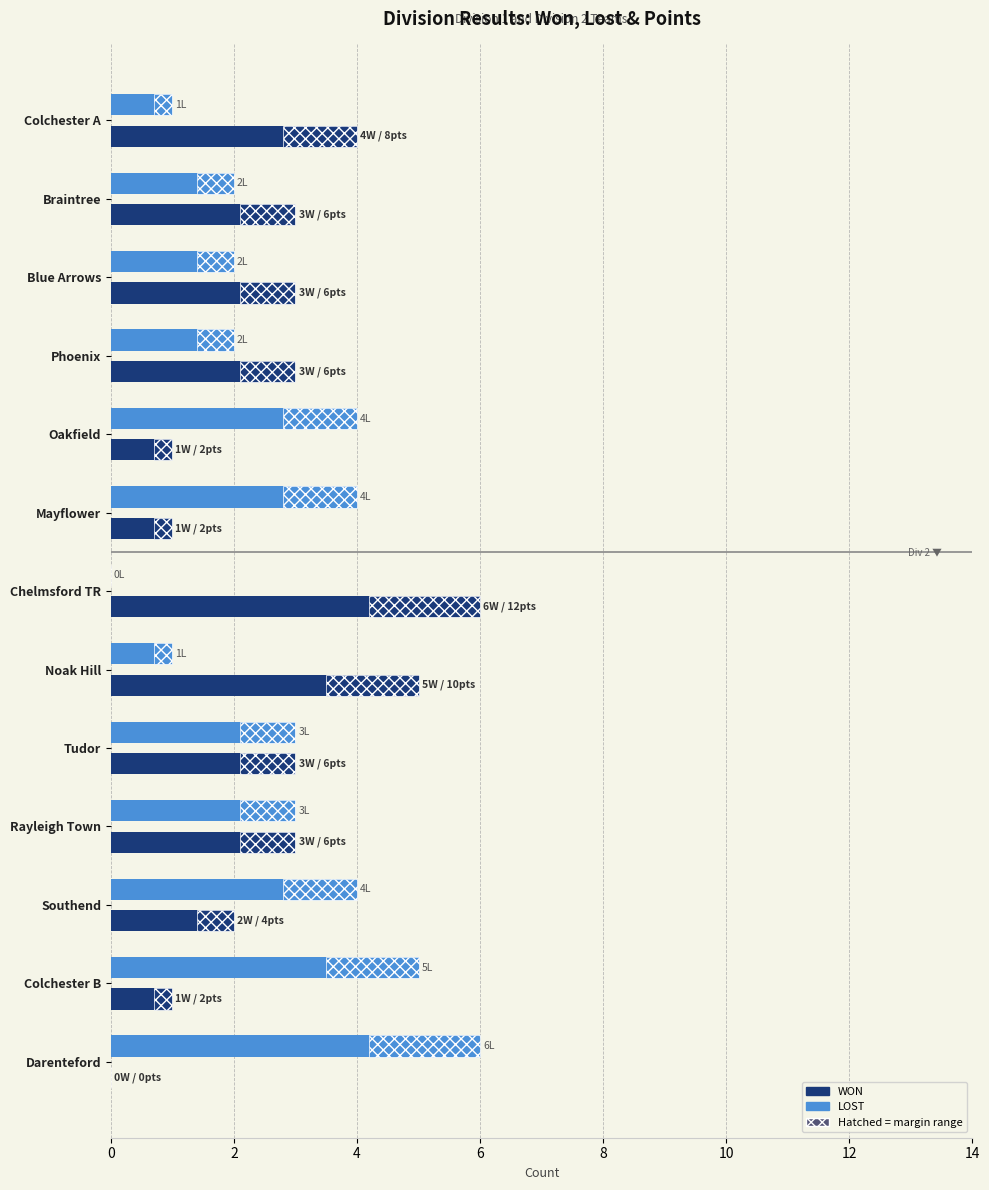

How many categories are shown in the chart?

13